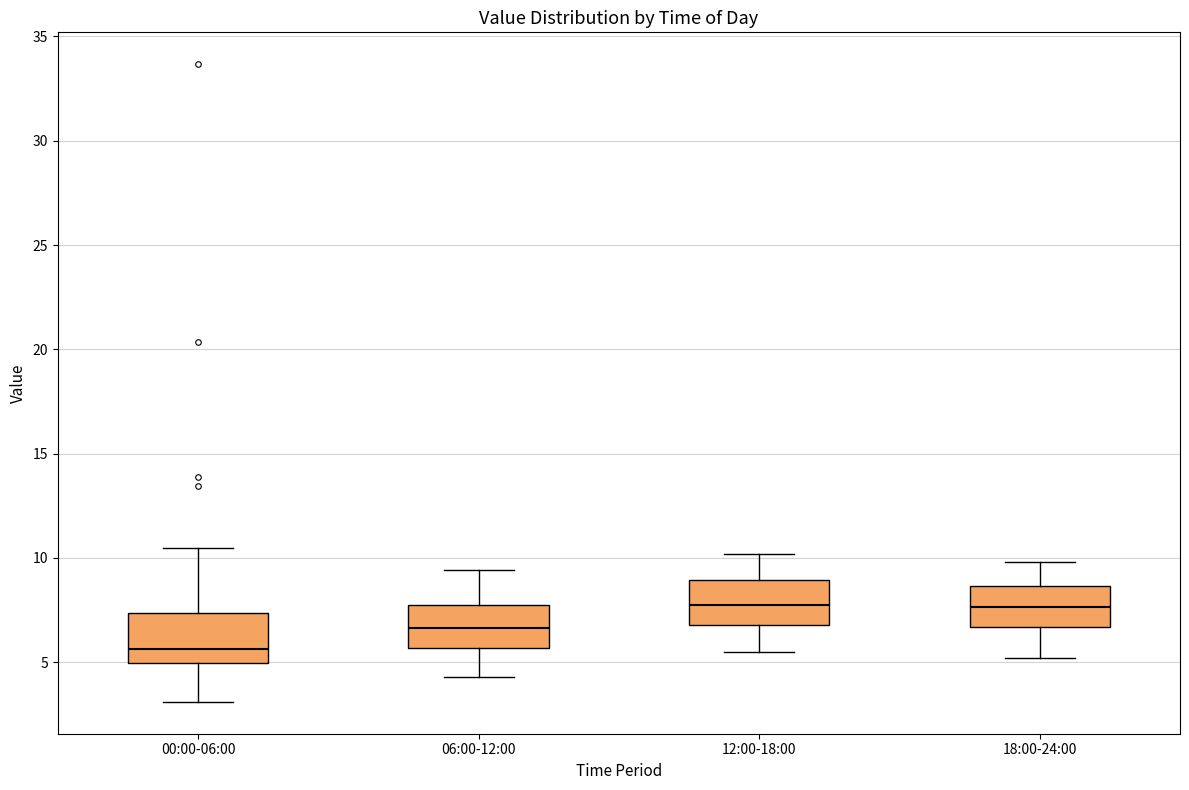

Reading left to right, read every box against the y-axis: the position of its median line, the range the box covers, and the ends of its whiskers. The values are not printed on the chart, so give them approximately, as read against the axis.

00:00-06:00: median 5.5, box 5.0 to 7.5, whiskers 3.0 to 10.5
06:00-12:00: median 6.5, box 5.5 to 7.5, whiskers 4.5 to 9.5
12:00-18:00: median 8.0, box 7.0 to 9.0, whiskers 5.5 to 10.0
18:00-24:00: median 7.5, box 6.5 to 8.5, whiskers 5.0 to 10.0